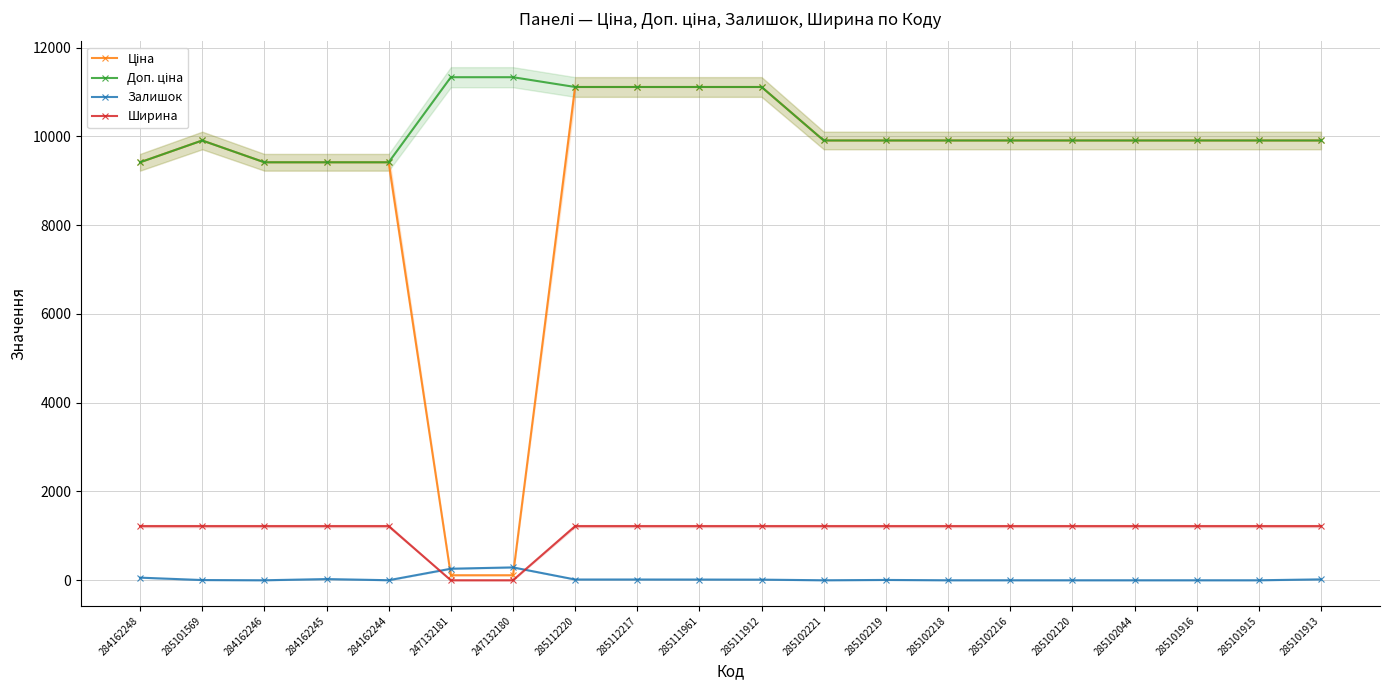

At which category does Ціна reach its first local peak?

285101569